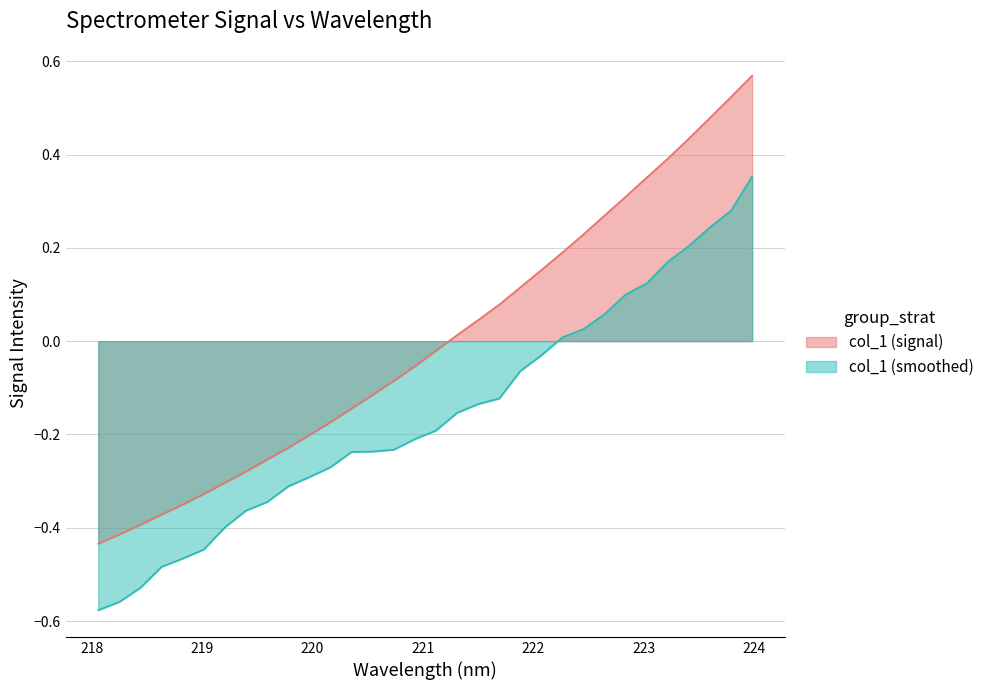

Is it true that the value at 218.8244 is -0.1?

False